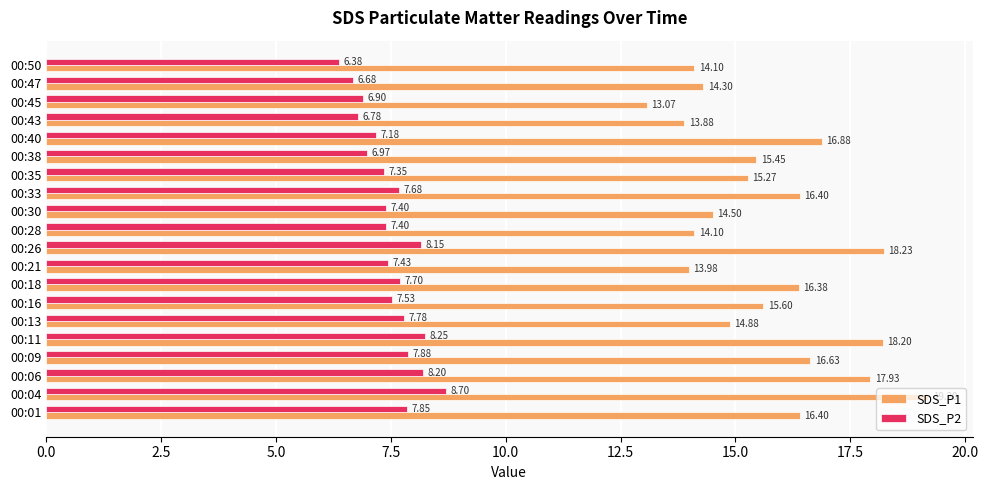

Which series has the largest range (max minus min)?

SDS_P1